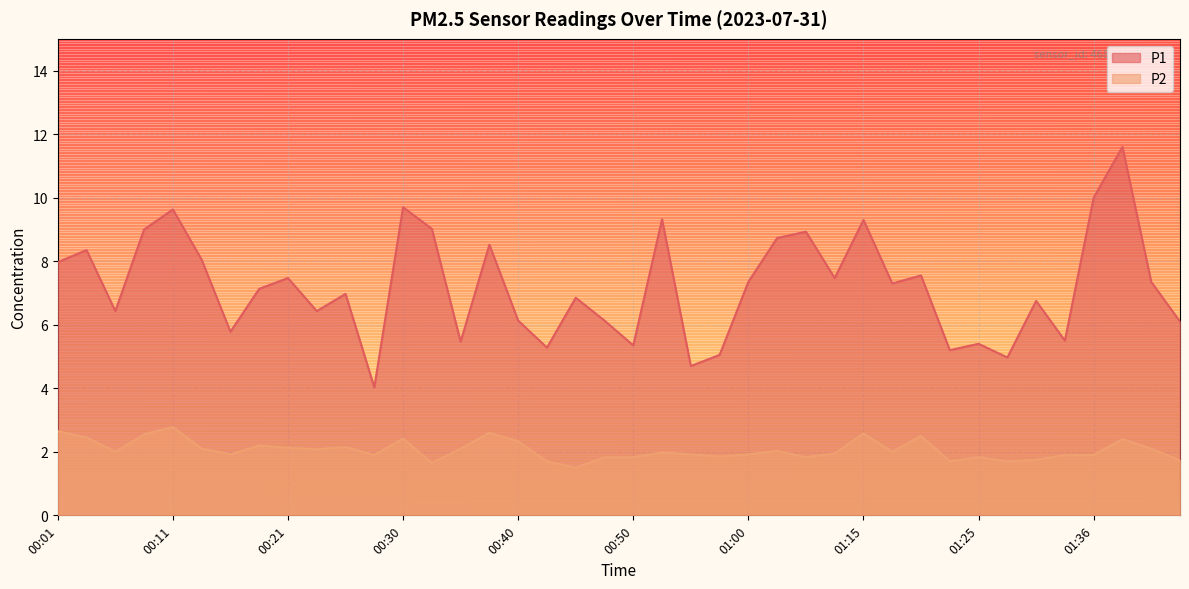

Where is the first local minimum for P1?

00:06